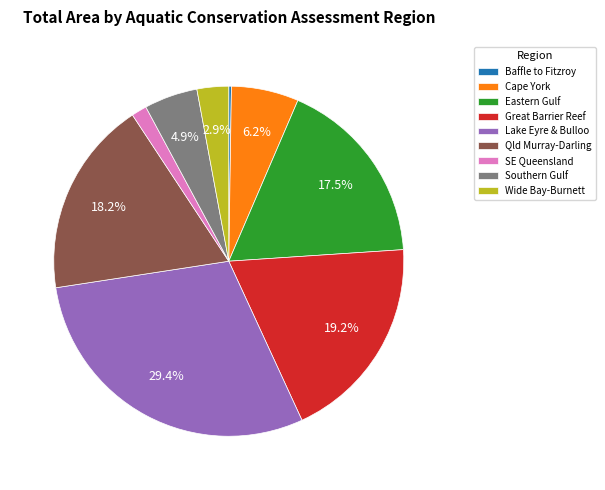

Which category has the biggest portion of the pie?

Lake Eyre & Bulloo